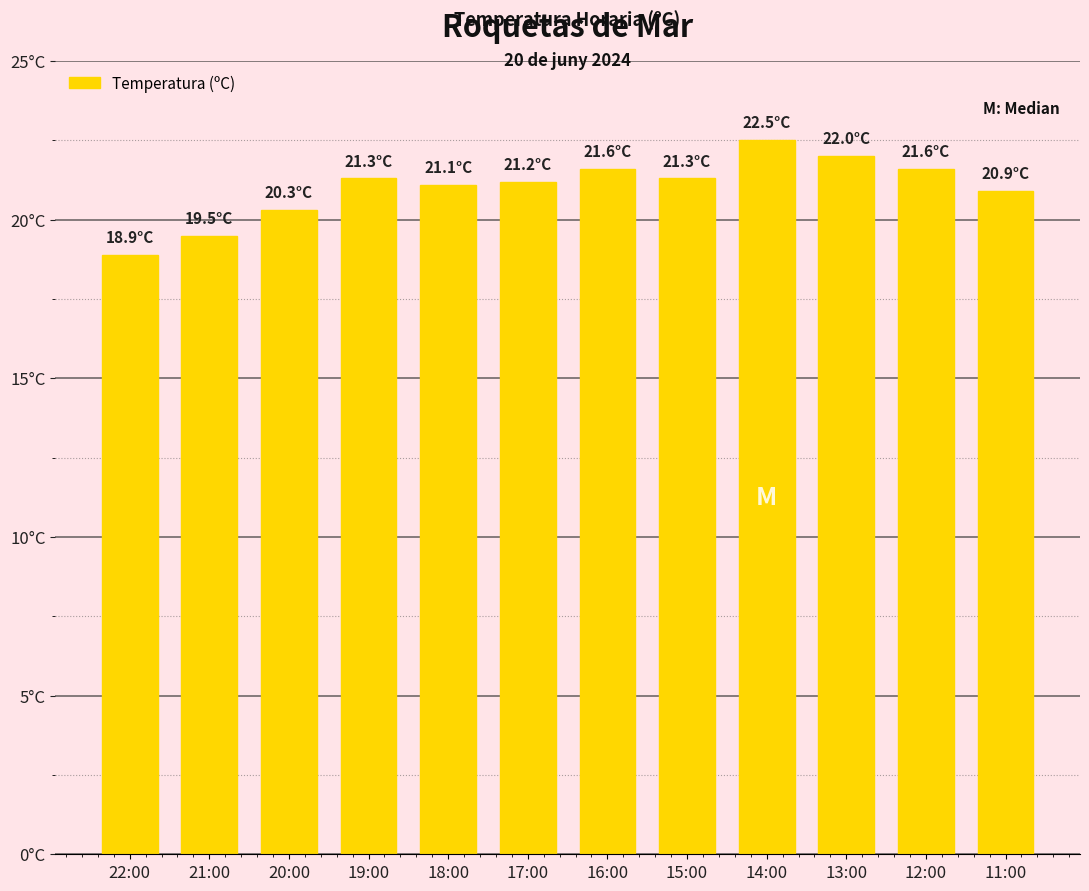

Are the bars horizontal?

No